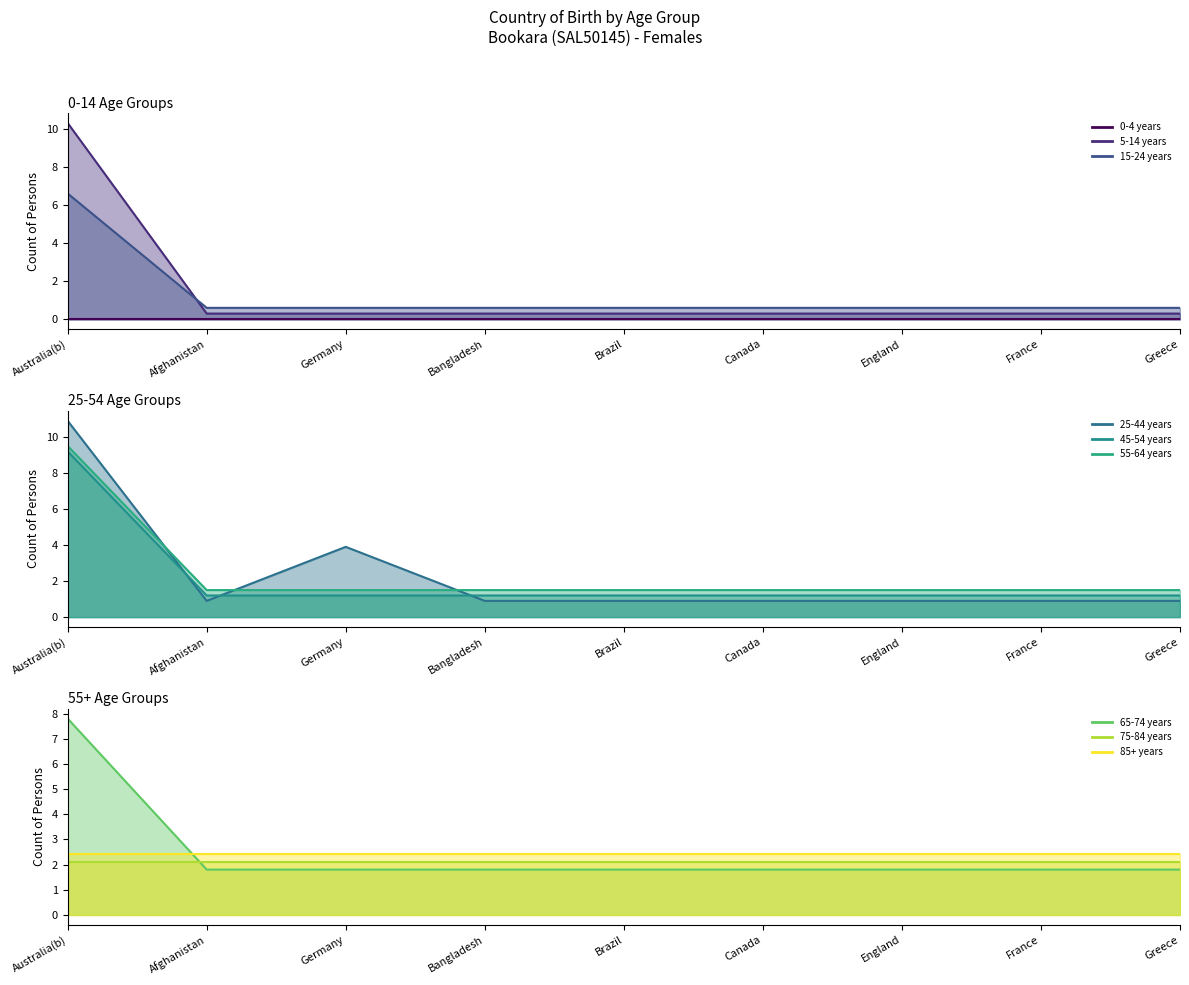

What is the spread (max minus min) of values at France?

1.5